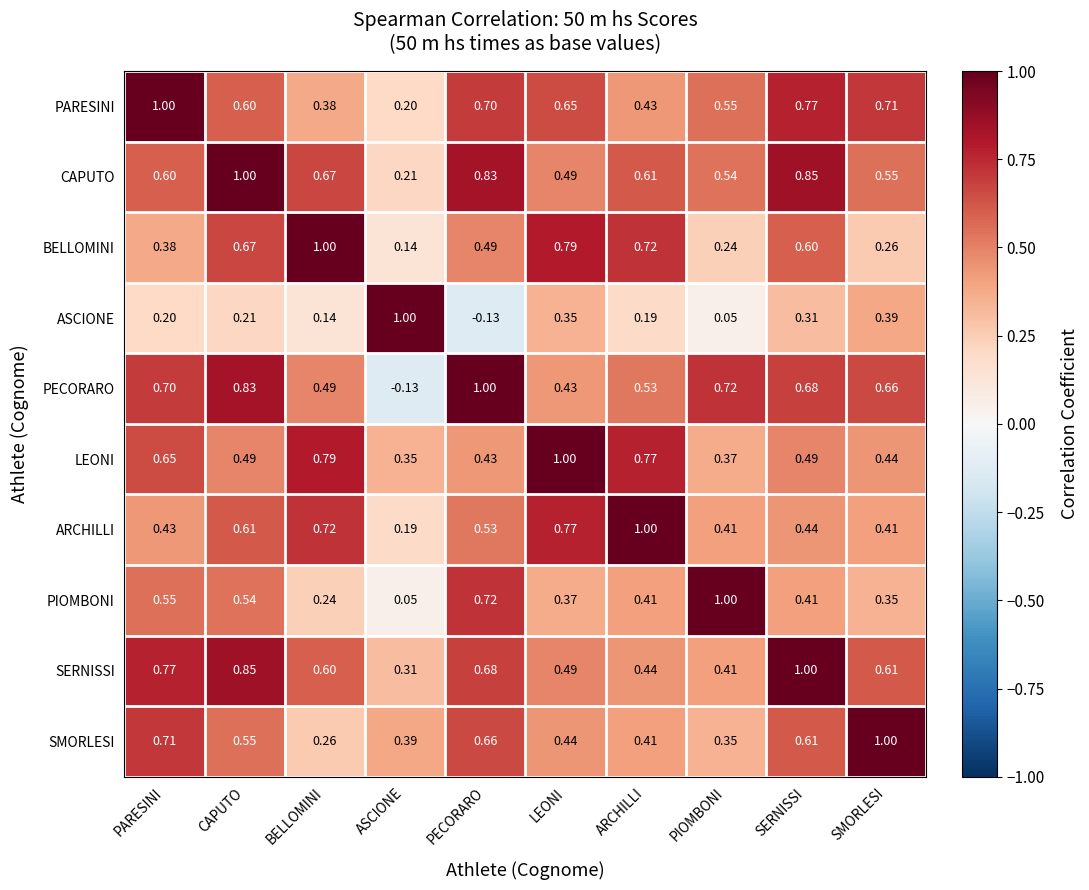

At which label is ARCHILLI closest to 0?

ASCIONE